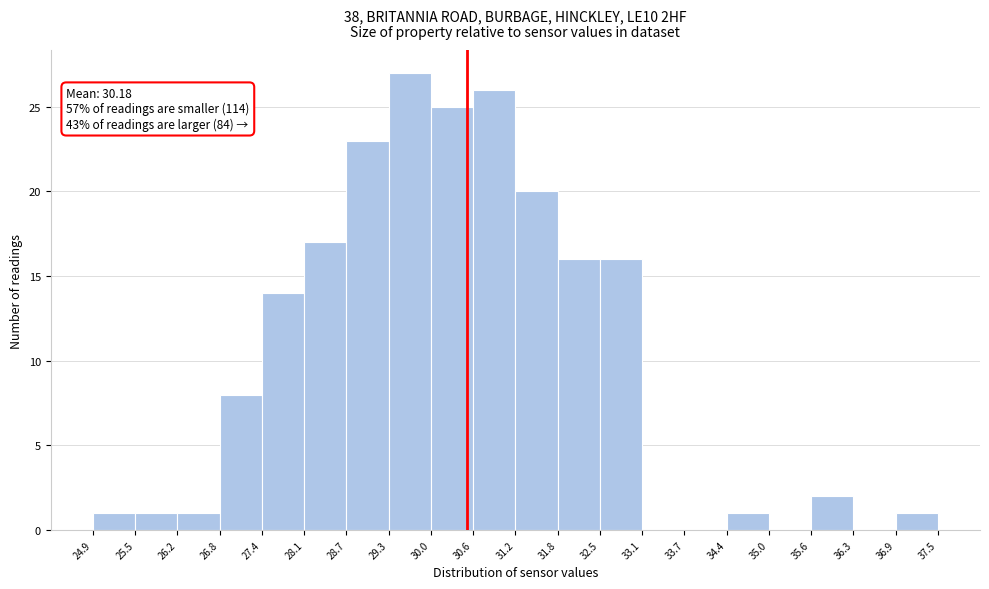

Over which range of the x-axis is the bar tallest?

29.3 to 30.0